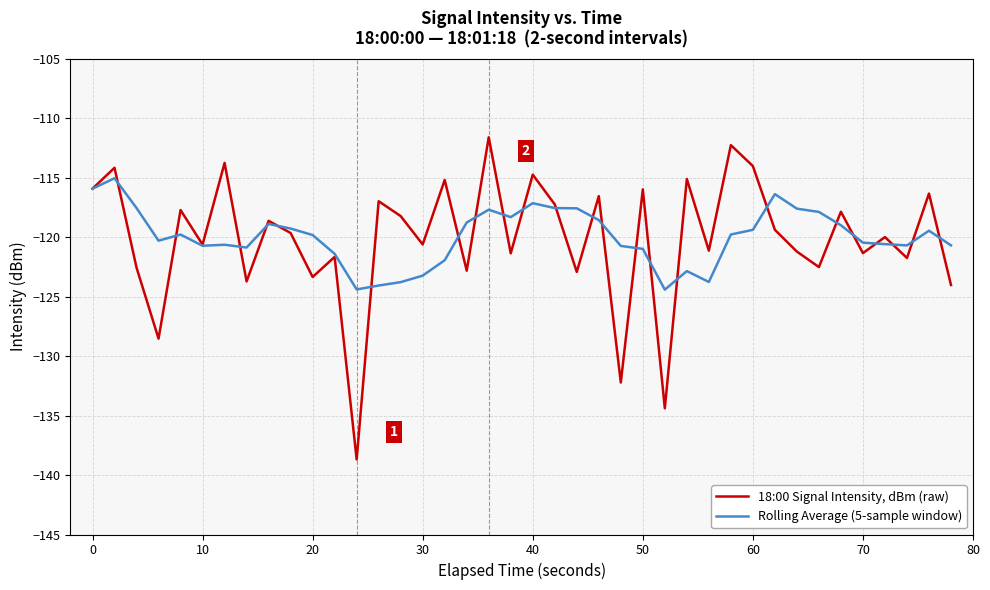

What is the maximum value for 18:00 Signal Intensity, dBm (raw)?

-111.6